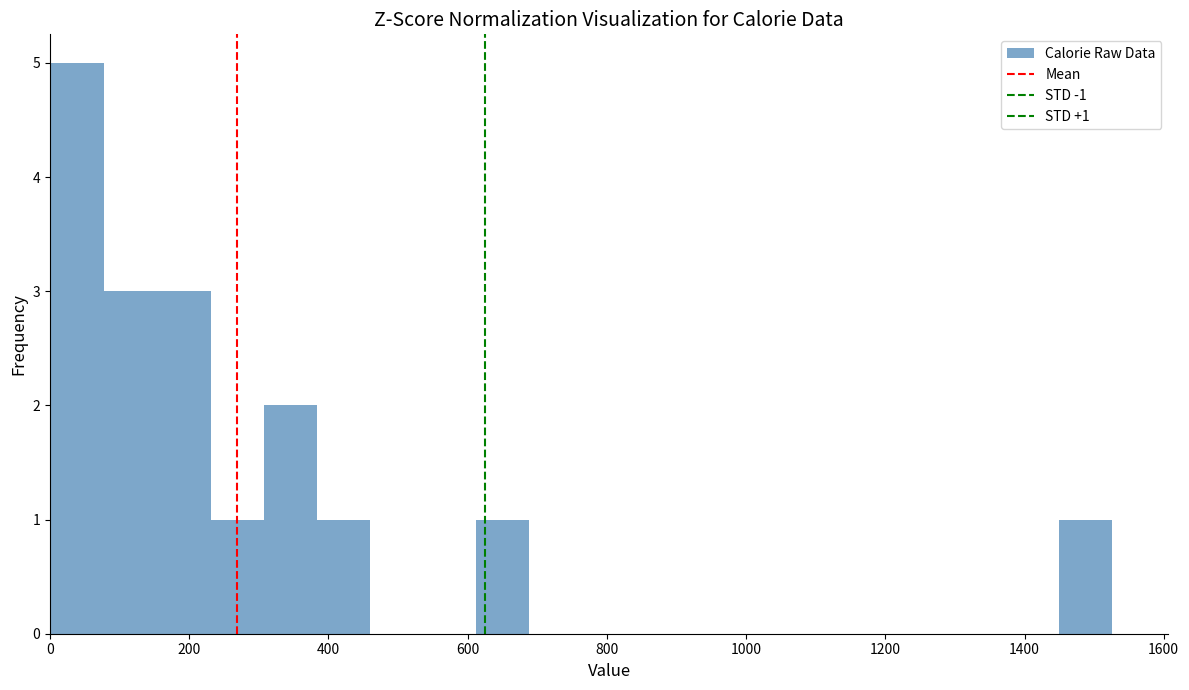

Around what value on the x-axis is the tallest bar? Give the approximate position of its centre, as read against the axis.

40